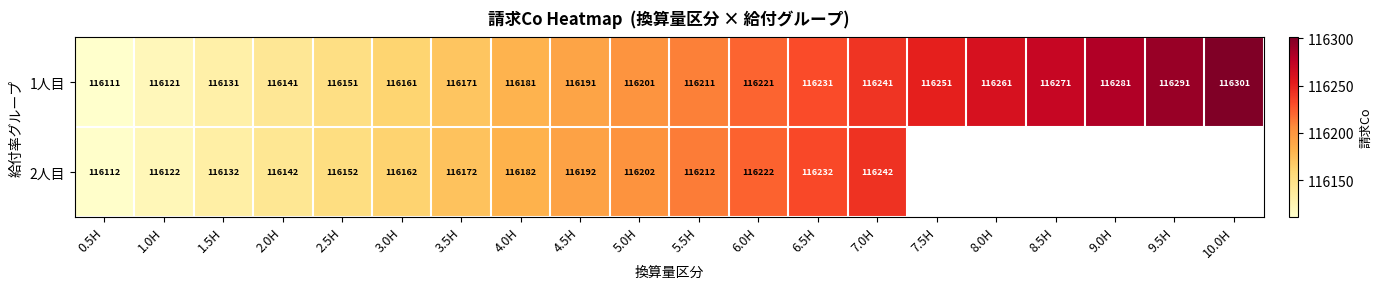

What is the total value across all series at 4.5H?

232383